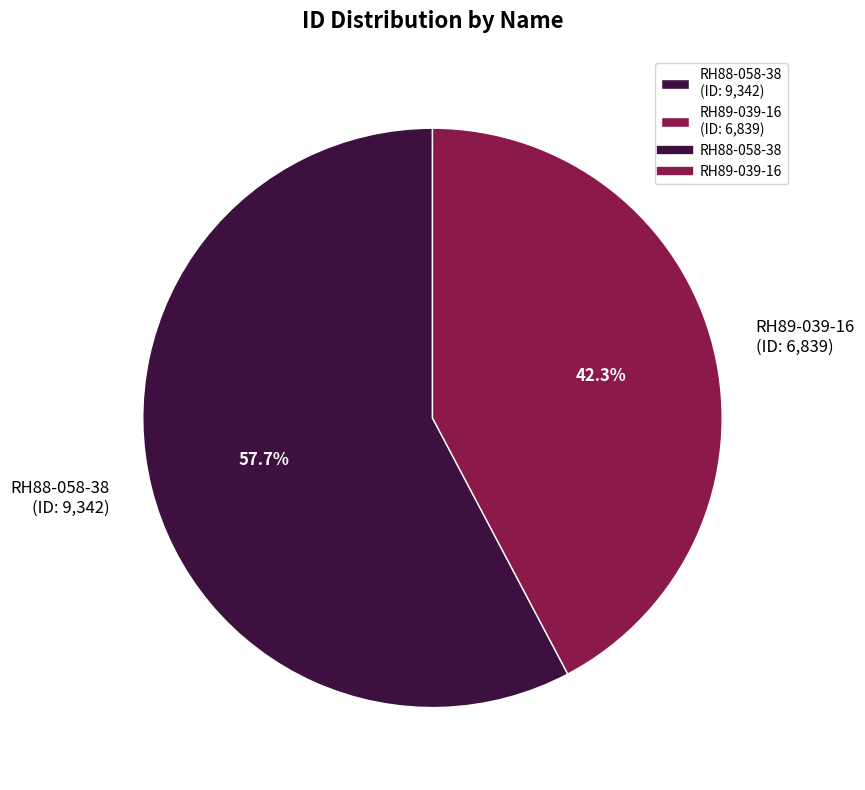

Approximately how many times larger is the value at RH89-039-16 (ID: 6,839) compared to RH88-058-38 (ID: 9,342)?

0.7